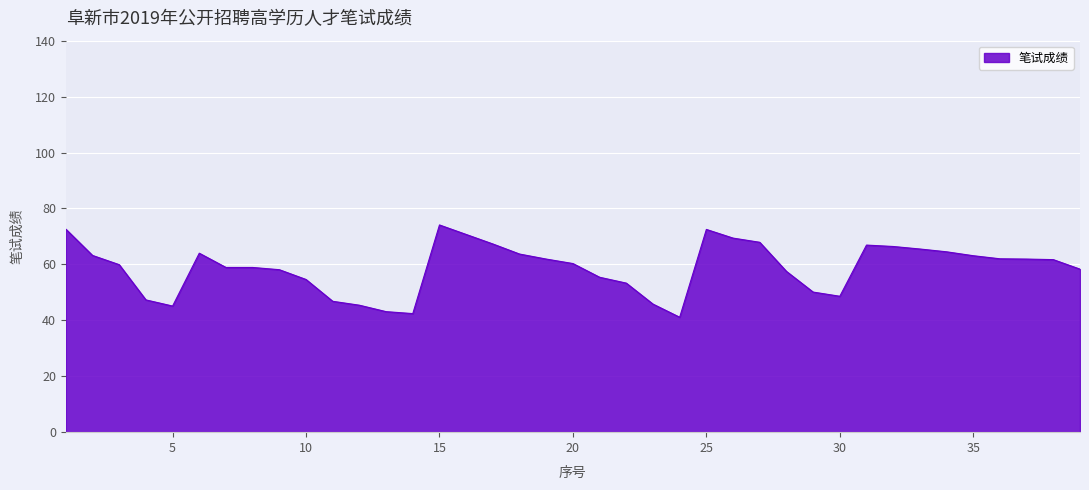

What is the average value?

58.7